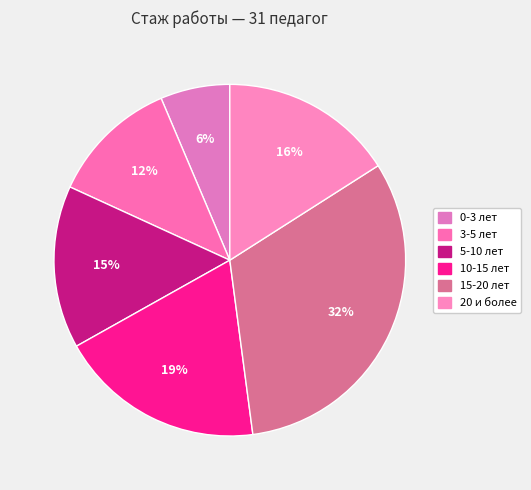

True or false: 10-15 лет accounts for 19% of the total.

True